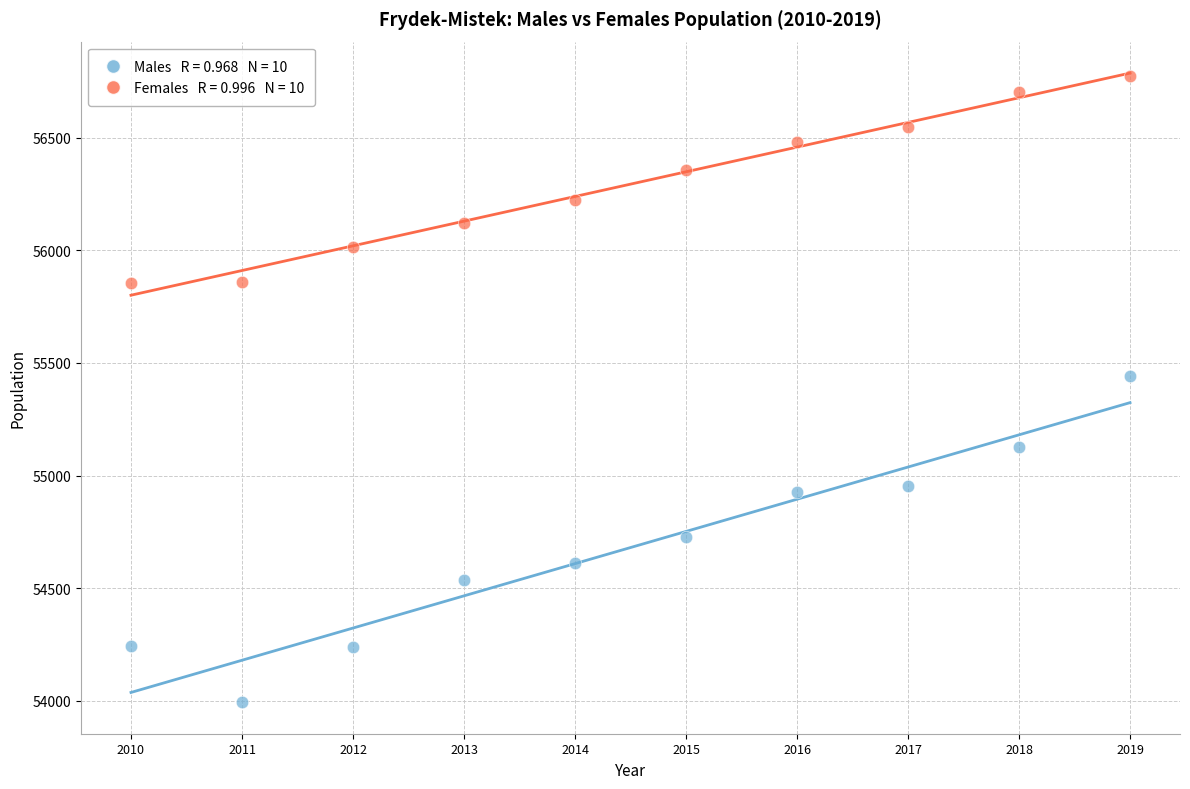

Across all series, what Y value is closest to 55383?

55440